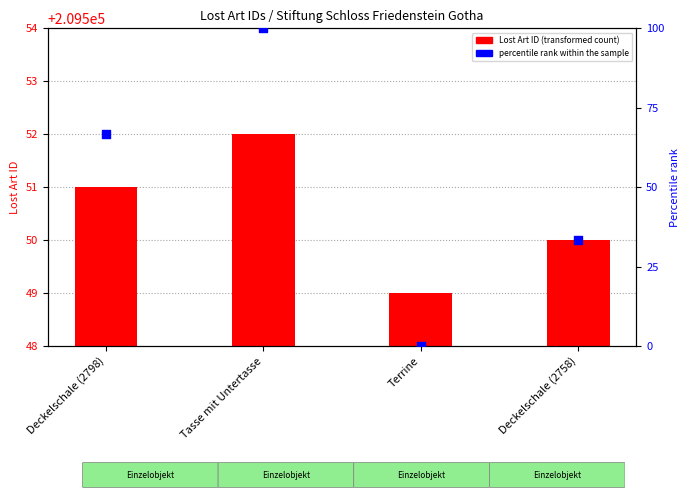

At which category is the sum across all series the highest?

Tasse mit Untertasse